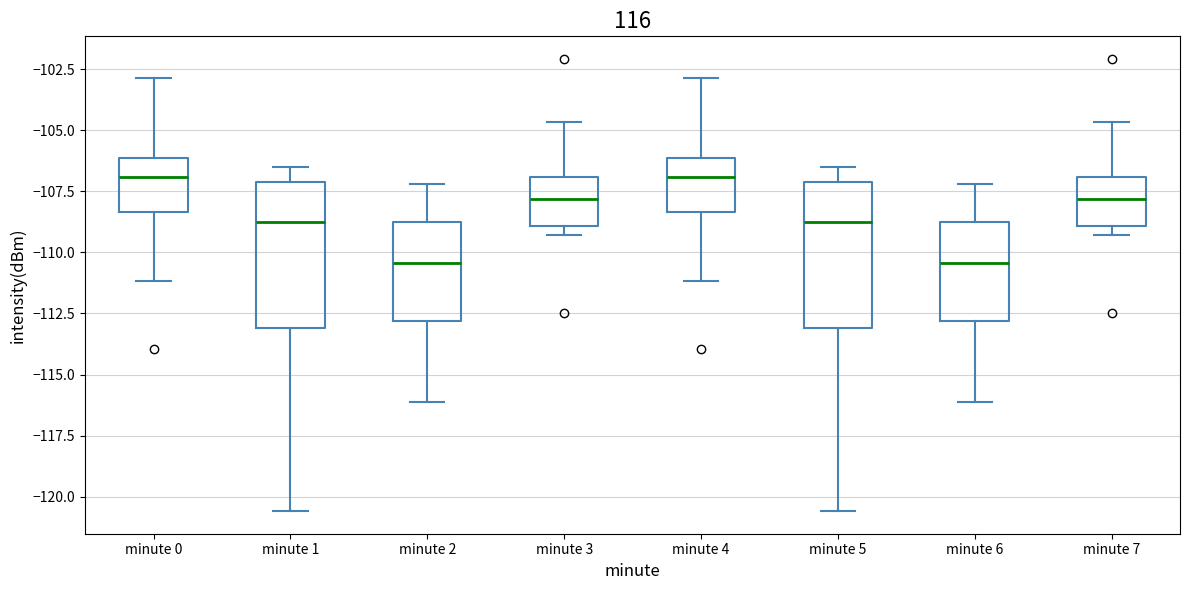

Reading left to right, transcribe this box plot: for each box, give where its median line is, the range the box spans, and where its two whiskers end, as read against the y-axis. The values are not printed on the chart, so give them approximately, as read against the axis.

minute 0: median -107.0, box -108.5 to -106.0, whiskers -111.0 to -103.0
minute 1: median -109.0, box -113.0 to -107.0, whiskers -120.5 to -106.5
minute 2: median -110.5, box -113.0 to -109.0, whiskers -116.0 to -107.0
minute 3: median -108.0, box -109.0 to -107.0, whiskers -109.5 to -104.5
minute 4: median -107.0, box -108.5 to -106.0, whiskers -111.0 to -103.0
minute 5: median -109.0, box -113.0 to -107.0, whiskers -120.5 to -106.5
minute 6: median -110.5, box -113.0 to -109.0, whiskers -116.0 to -107.0
minute 7: median -108.0, box -109.0 to -107.0, whiskers -109.5 to -104.5